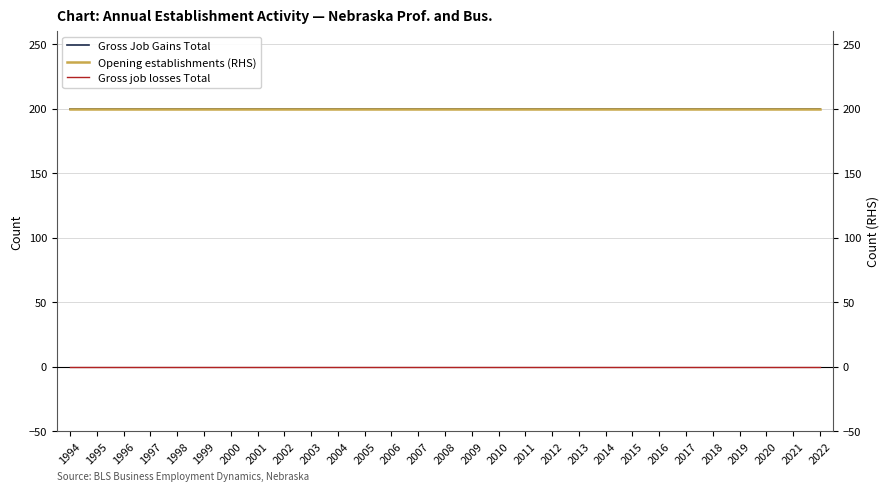

The Gross Job Gains Total series shows 200 at 2013. True or false?

True